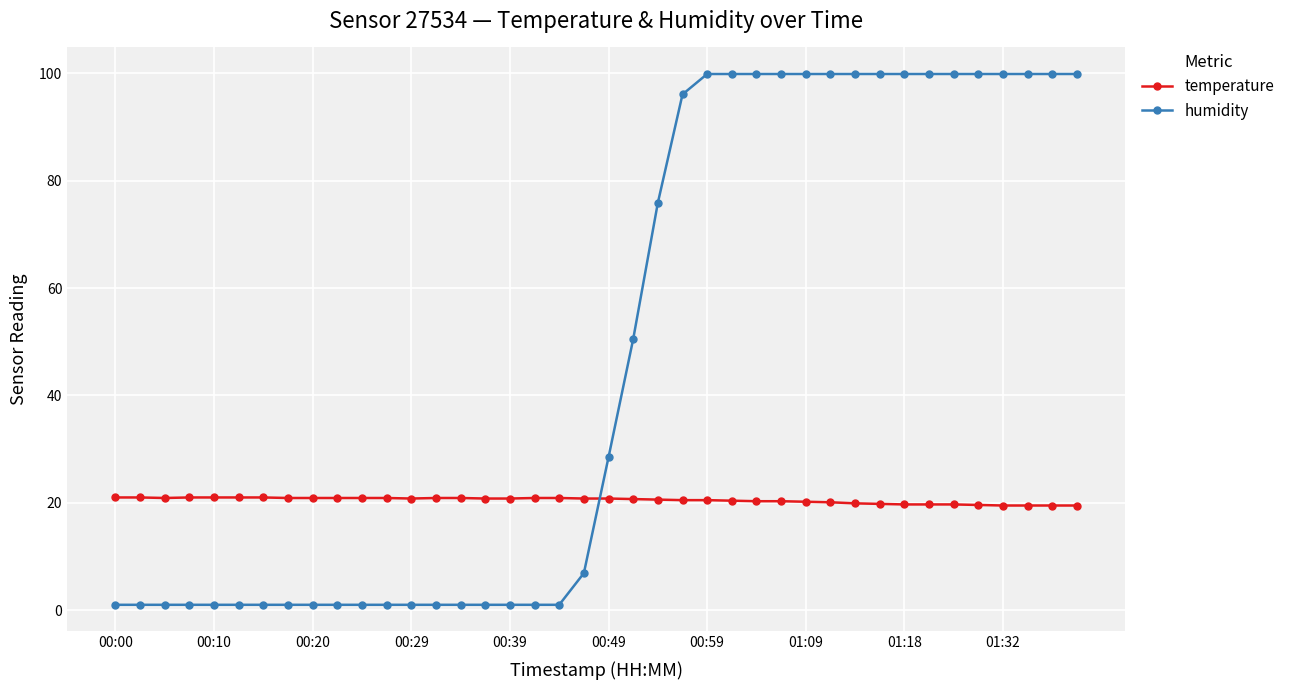

Which series has the largest total across all categories?

humidity